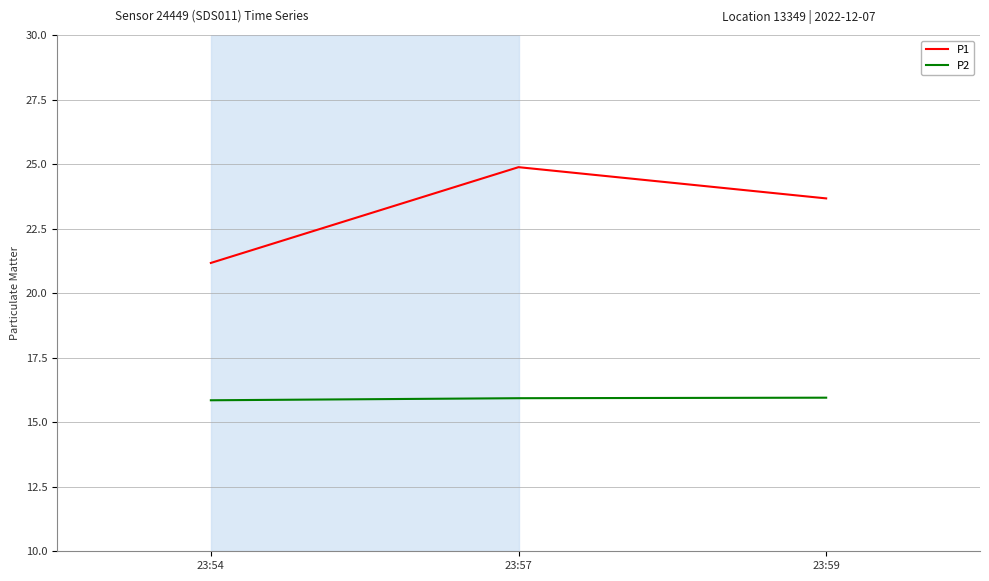

List the series in order of their overall mean, highest first.

P1, P2